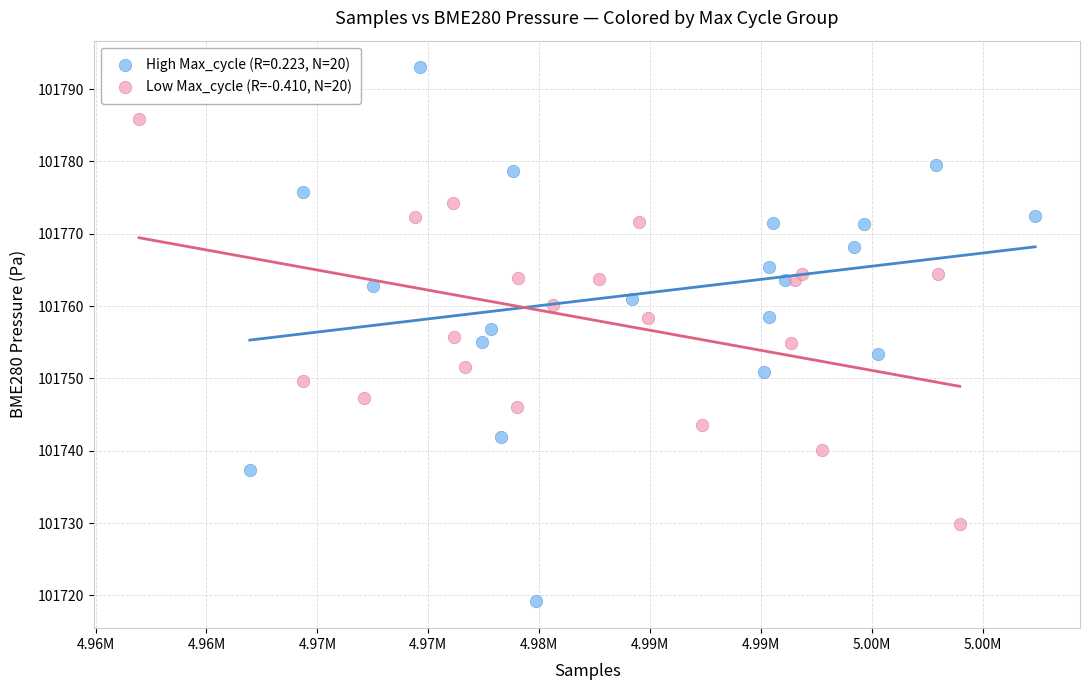

Which series has the widest spread of Y values?

High Max_cycle (R=0.223, N=20)